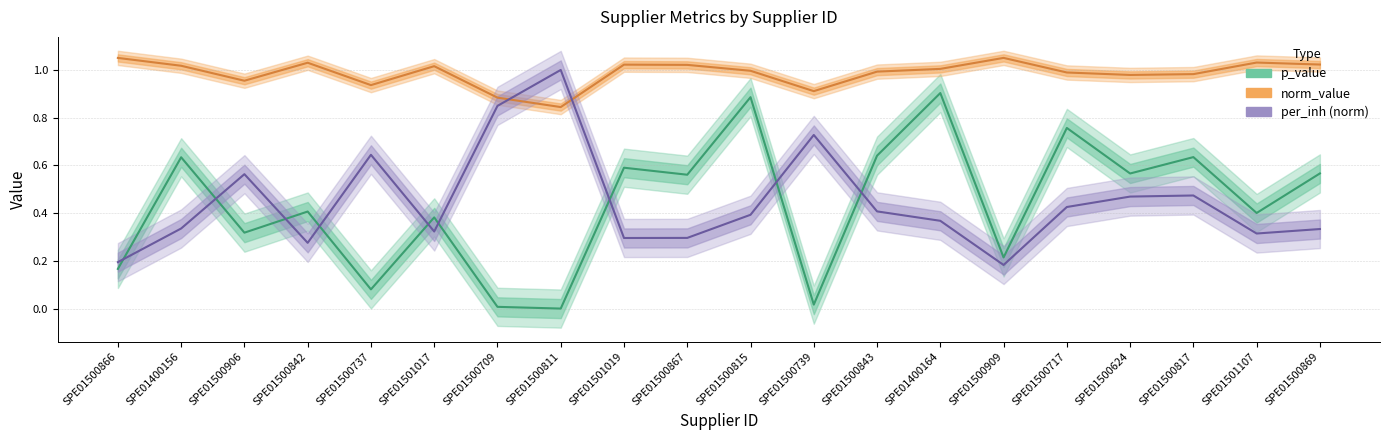

List the labels in order of per_inh (norm) value, largest first.

SPE01500811, SPE01500709, SPE01500739, SPE01500737, SPE01500906, SPE01500817, SPE01500624, SPE01500717, SPE01500843, SPE01500815, SPE01400164, SPE01400156, SPE01500869, SPE01501017, SPE01501107, SPE01500867, SPE01501019, SPE01500842, SPE01500866, SPE01500909